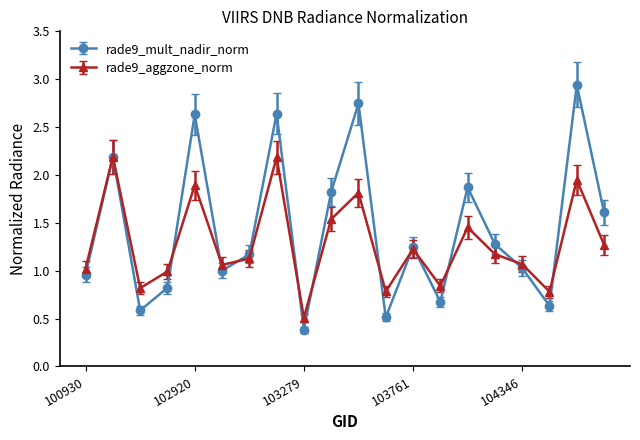

Which series has the widest spread of values?

rade9_mult_nadir_norm